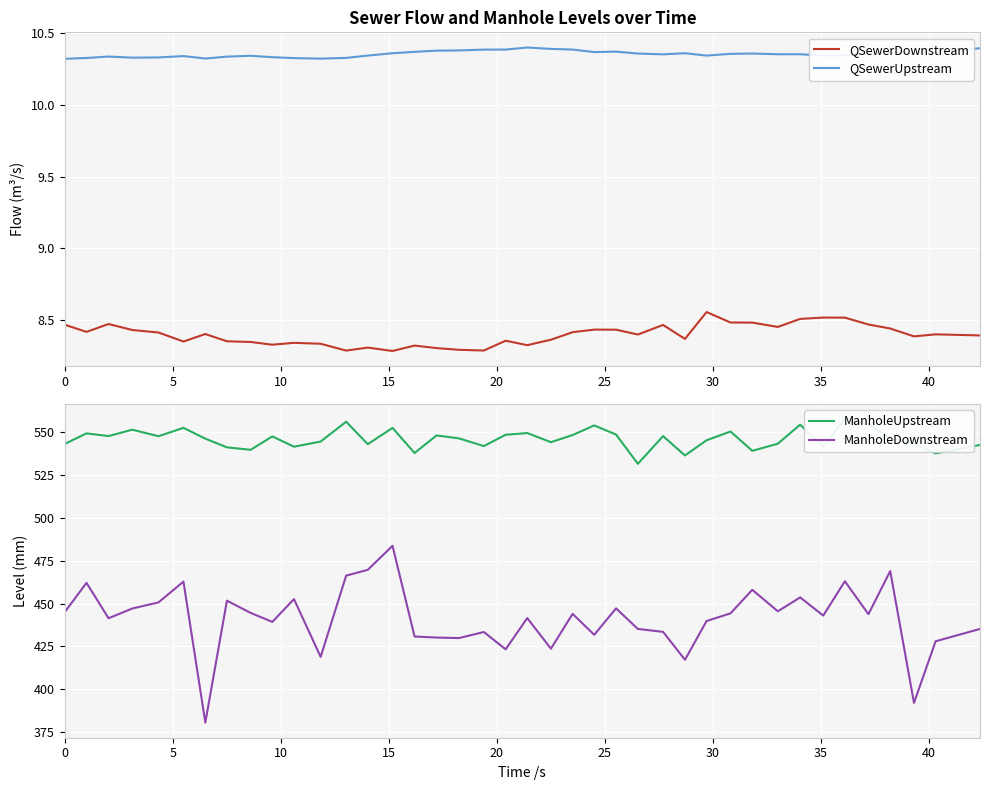

Is it true that QSewerDownstream equals 2.0 at 5?

False